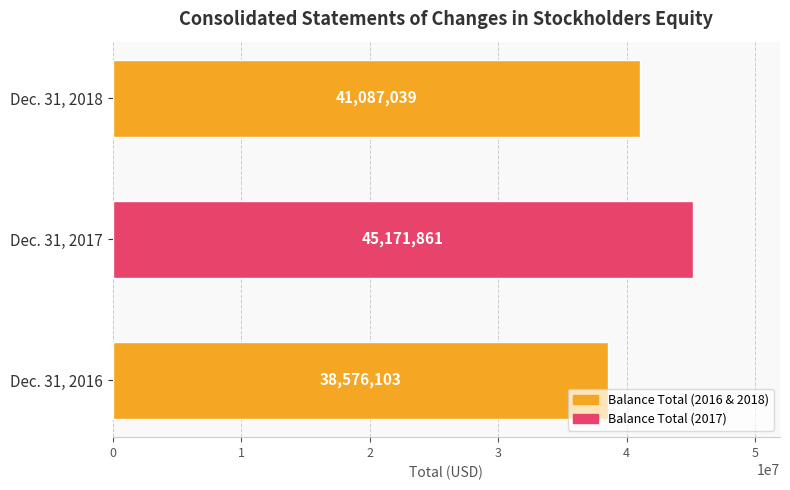

Read the value at Dec. 31, 2018, to the nearest 10.

41087040